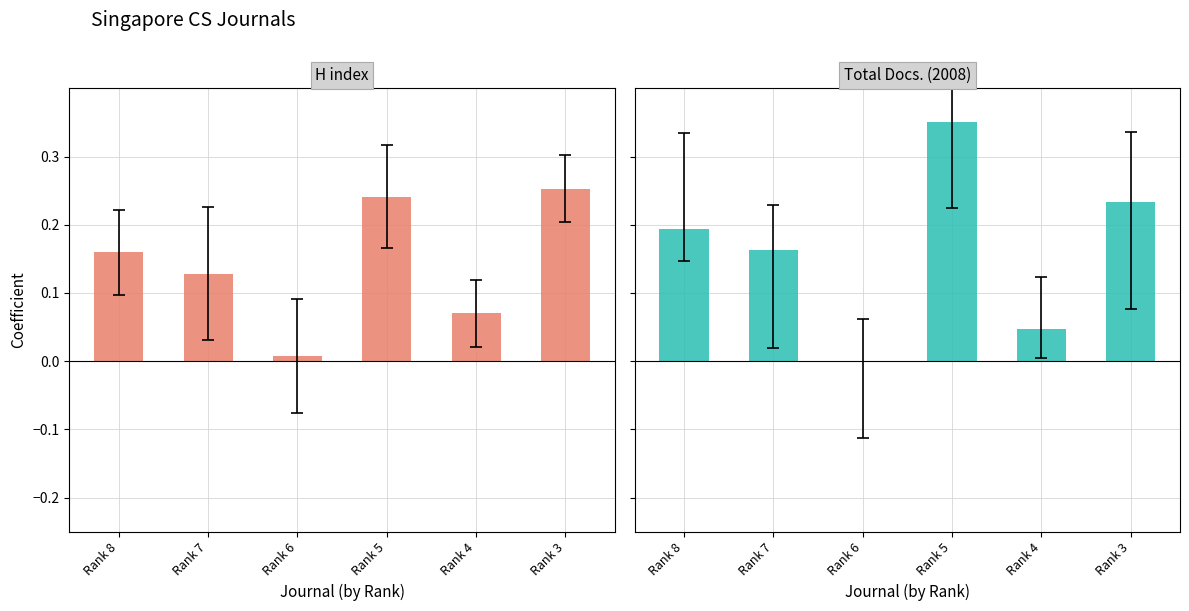

How many bars are there in total?

12